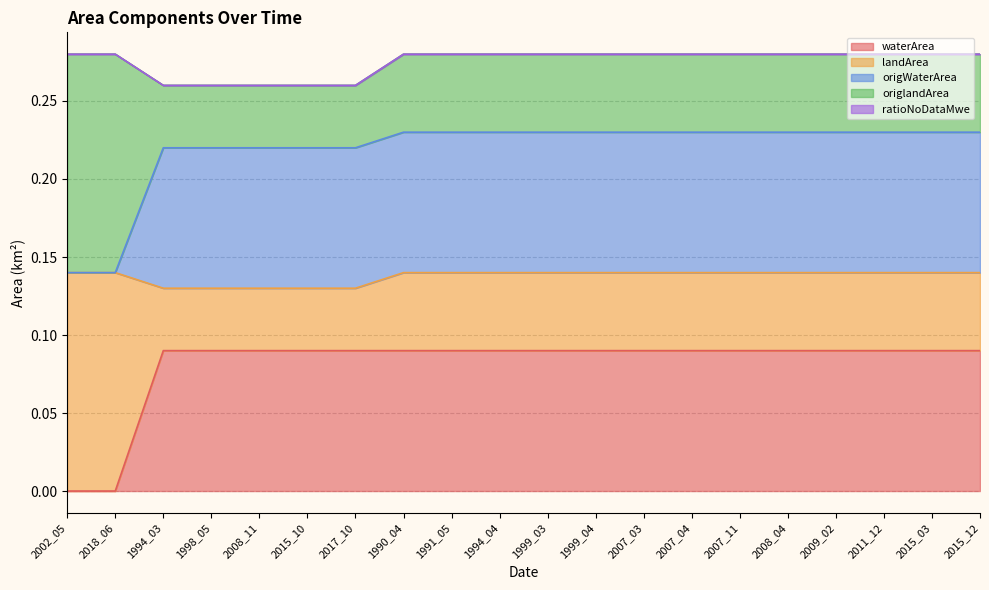

At 2017_10, list the series in order from largest to smallest.

waterArea, origWaterArea, landArea, origlandArea, ratioNoDataMwe